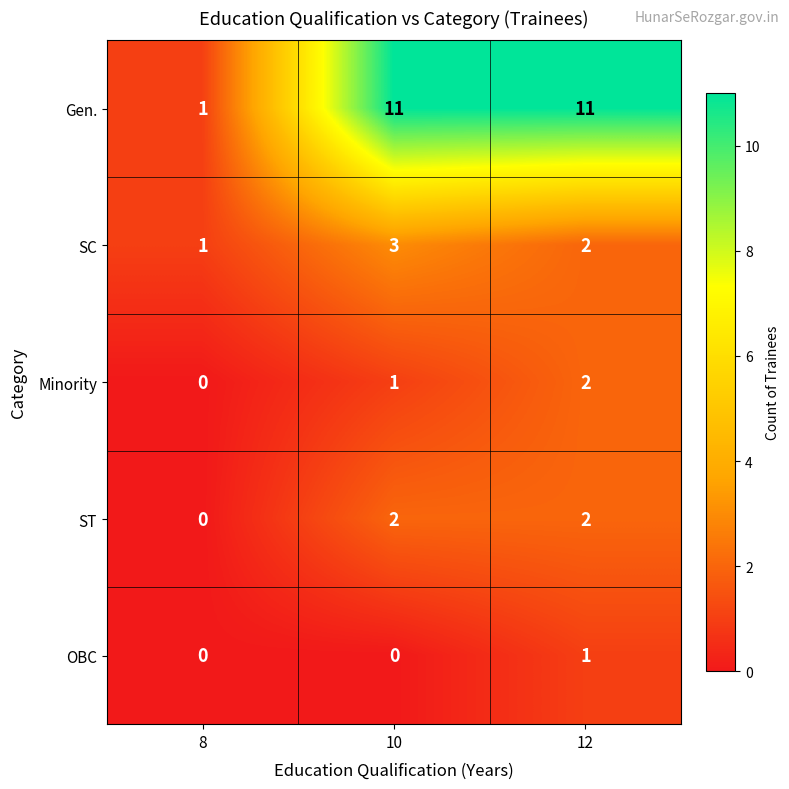

Between 8 and 10, which series saw the biggest shift?

Gen.